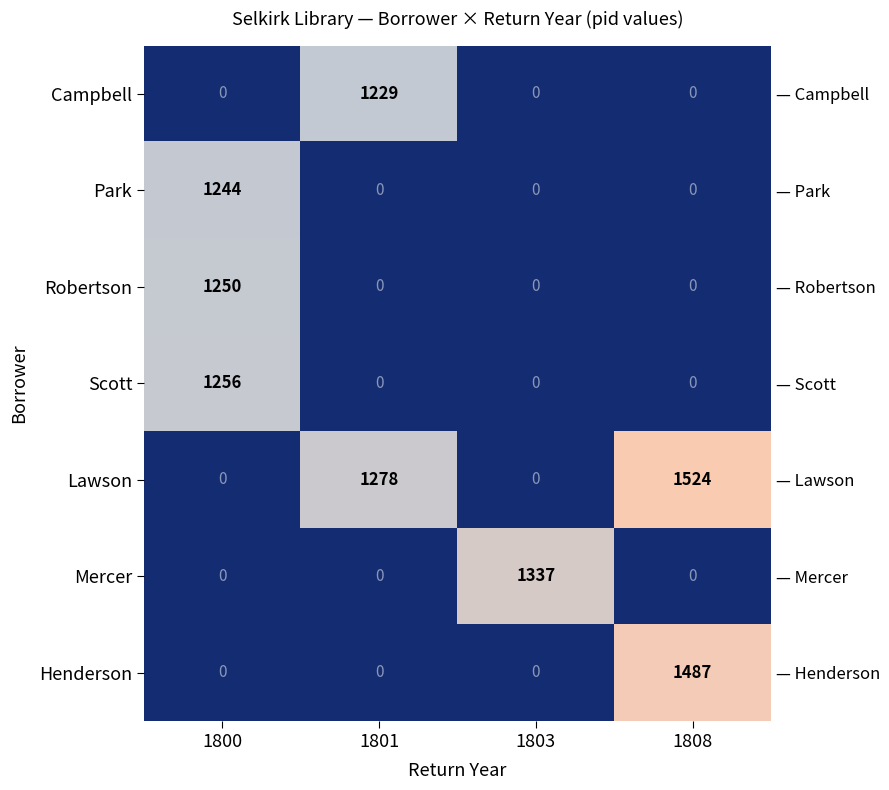

At which category is the sum across all series the highest?

1800